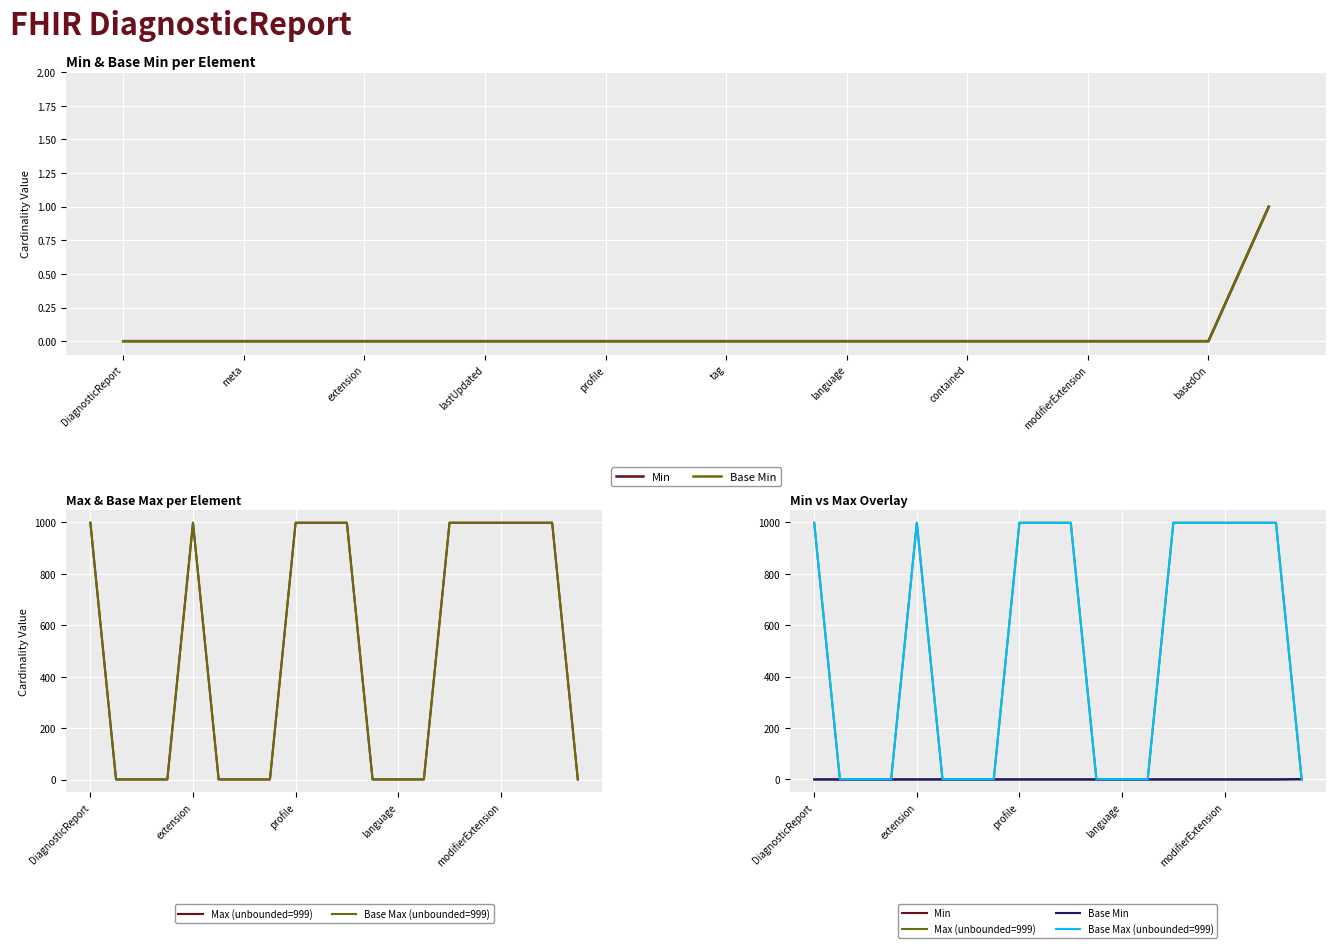

Does the chart display data point markers on the line(s)?

No